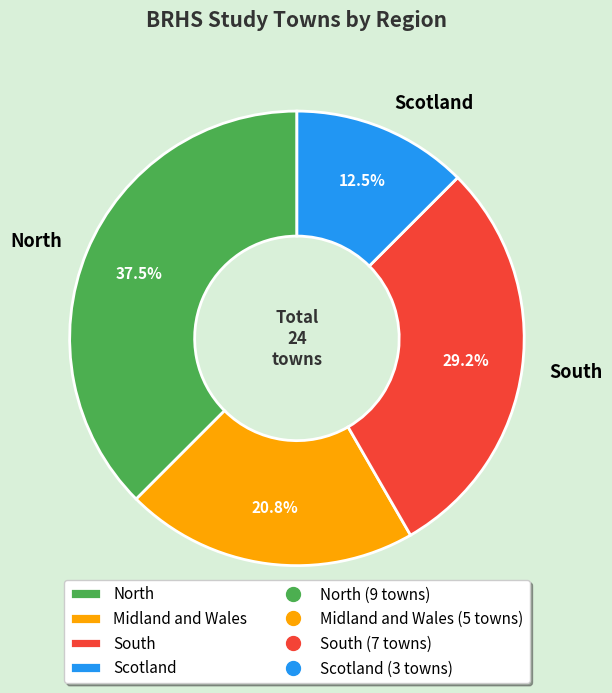

To the nearest percent, what is the difference between the South and Scotland slice percentages?

17%